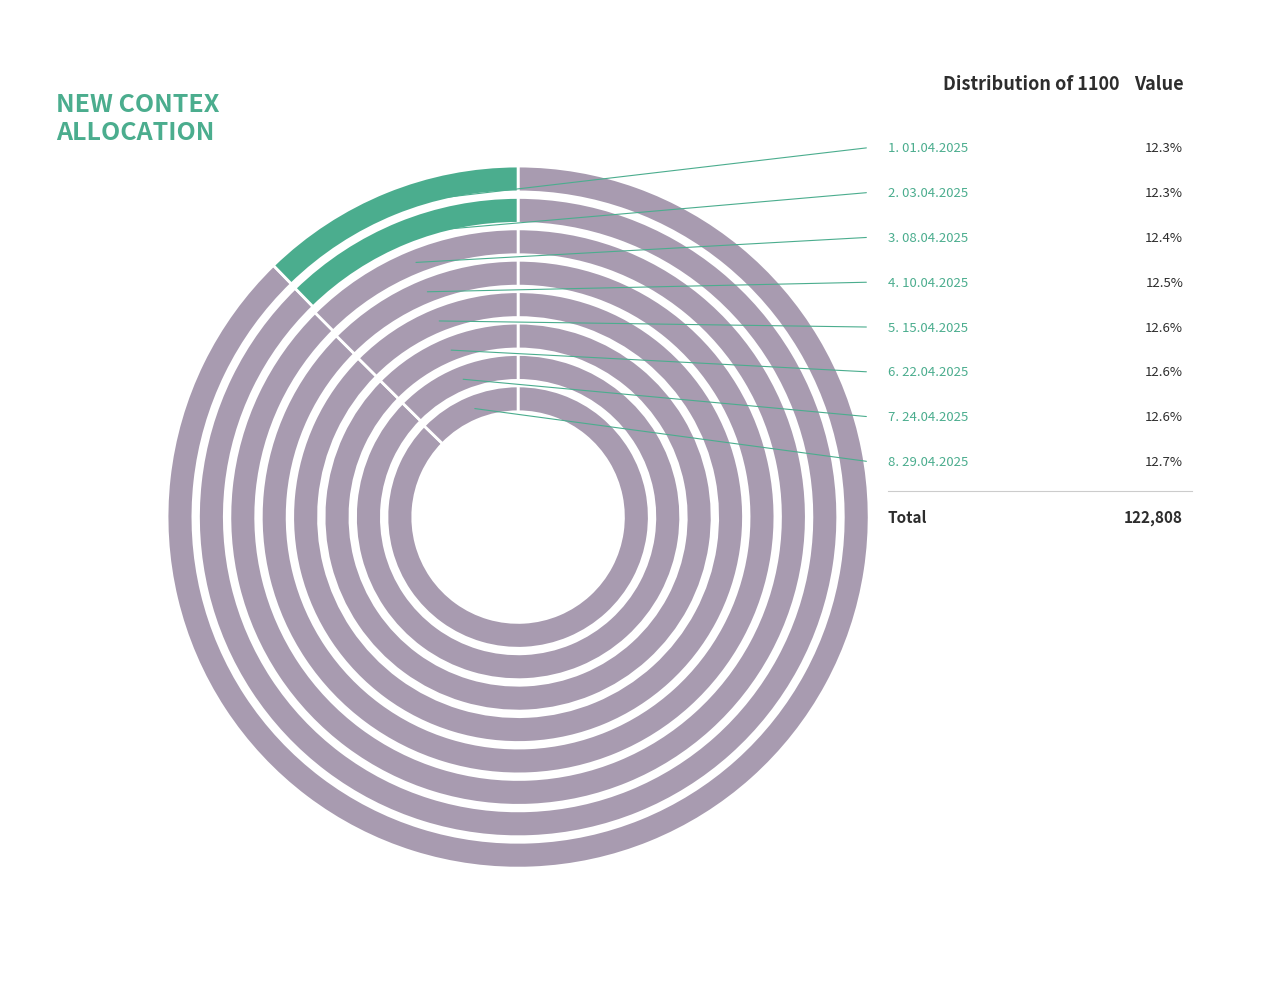

What is the change in value from 15.04.2025 to 22.04.2025?

+31